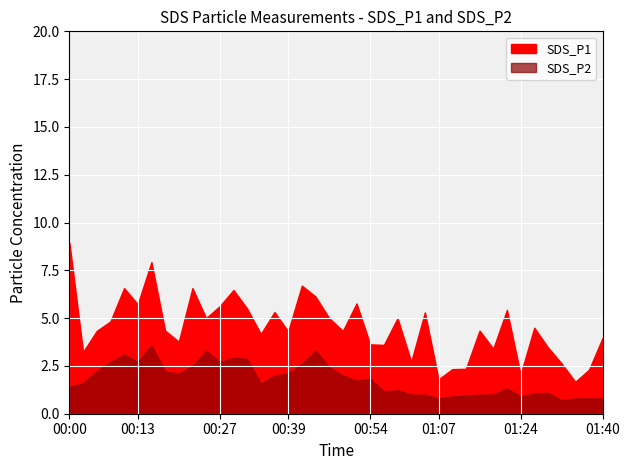

Where does the SDS_P2 series first go above 1?

00:00